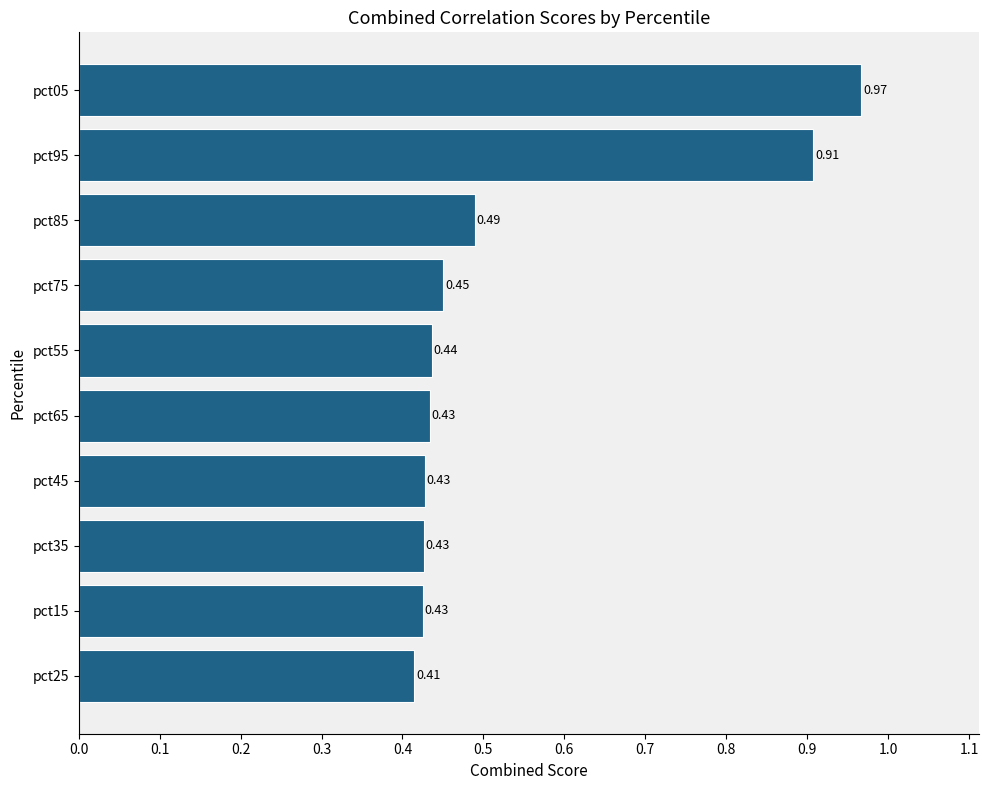

Which label corresponds to the smallest value in the chart?

pct25